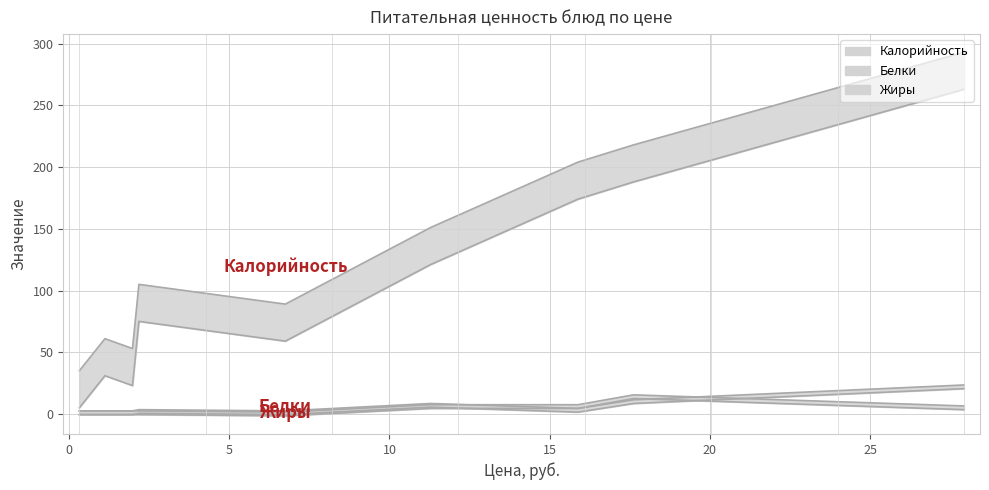

How many interior local peaks does the Калорийность series have?

2